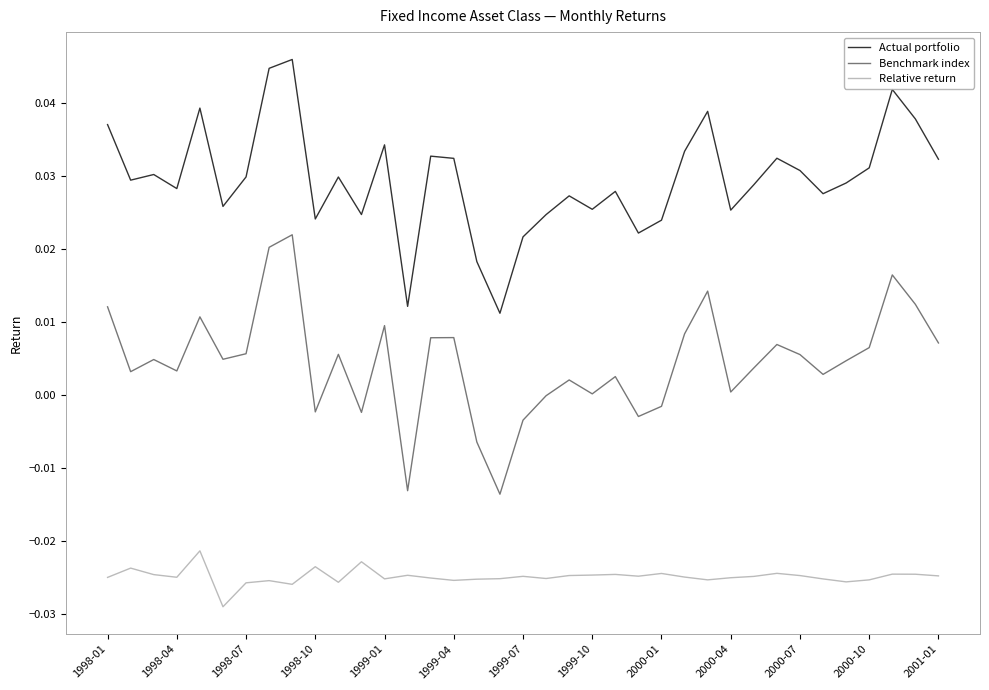

Rank the series by their average value, from highest to lowest.

Actual portfolio, Benchmark index, Relative return